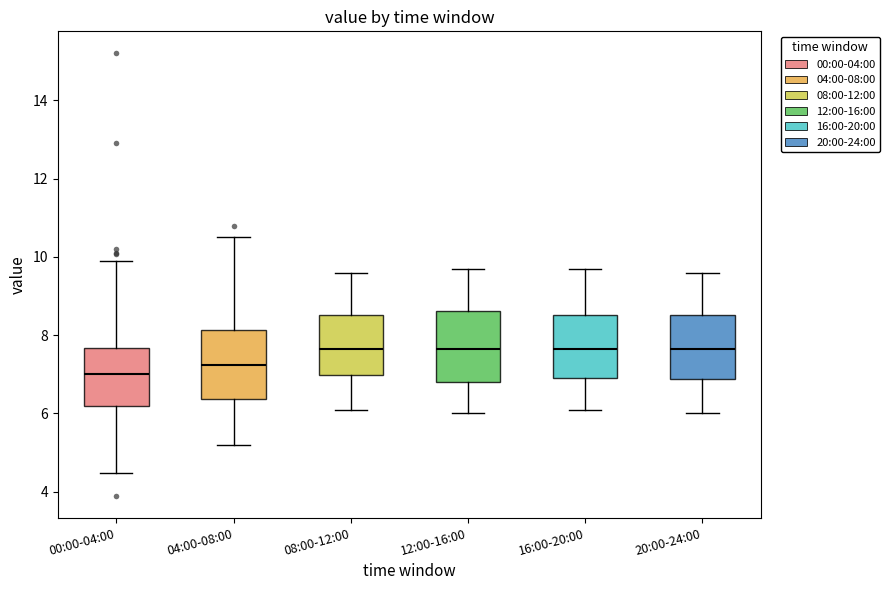

Which box's median line is the lowest?

00:00-04:00